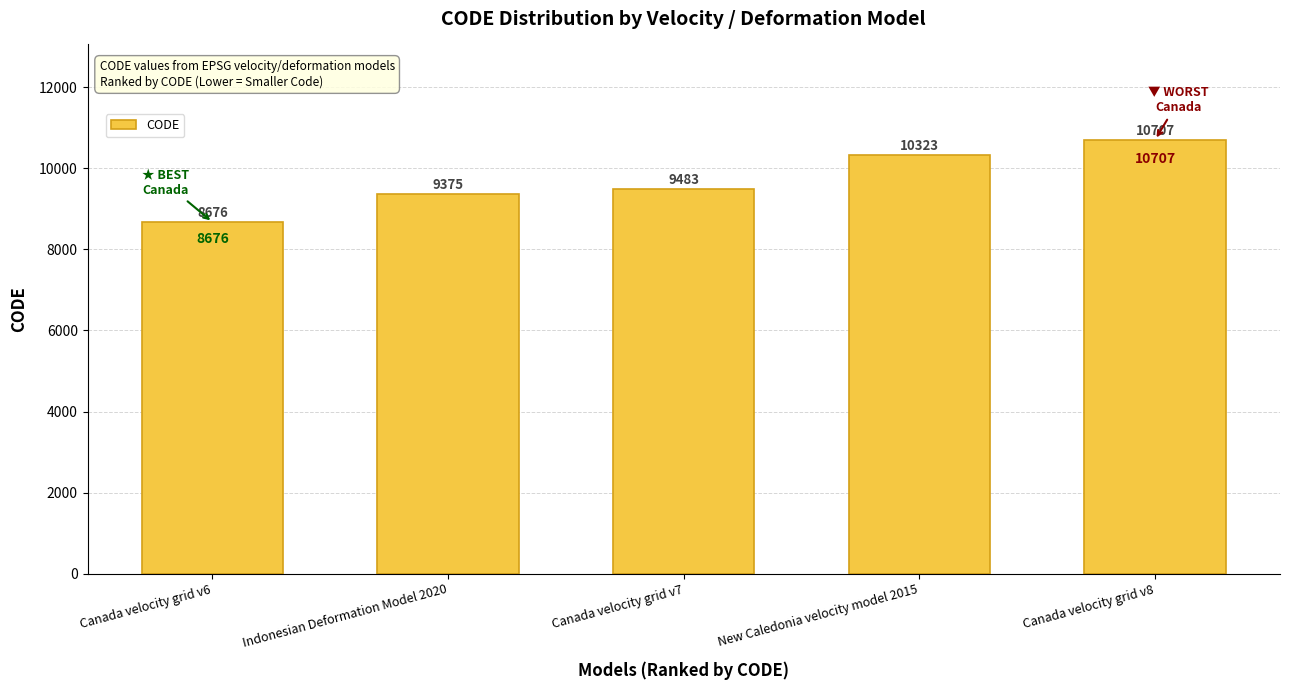

How many bars are there in total?

5